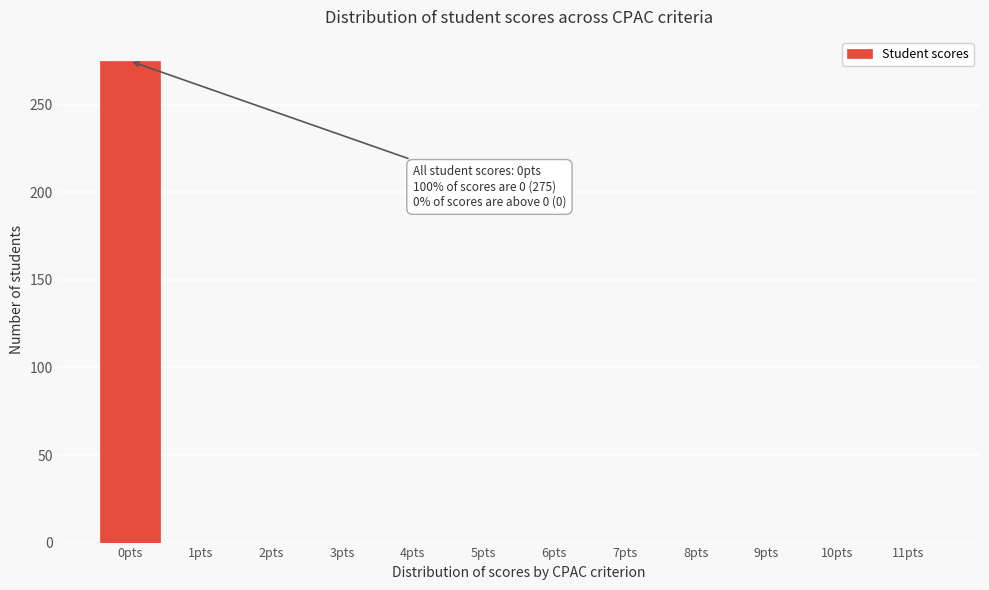

Reading left to right, what are all the values shown in this chart?

0pts=275	1pts=0	2pts=0	3pts=0	4pts=0	5pts=0	6pts=0	7pts=0	8pts=0	9pts=0	10pts=0	11pts=0